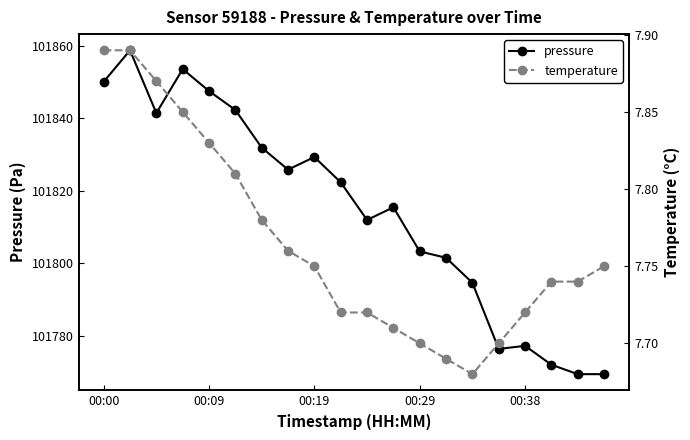

True or false: pressure has more than 0 interior local peaks.

True